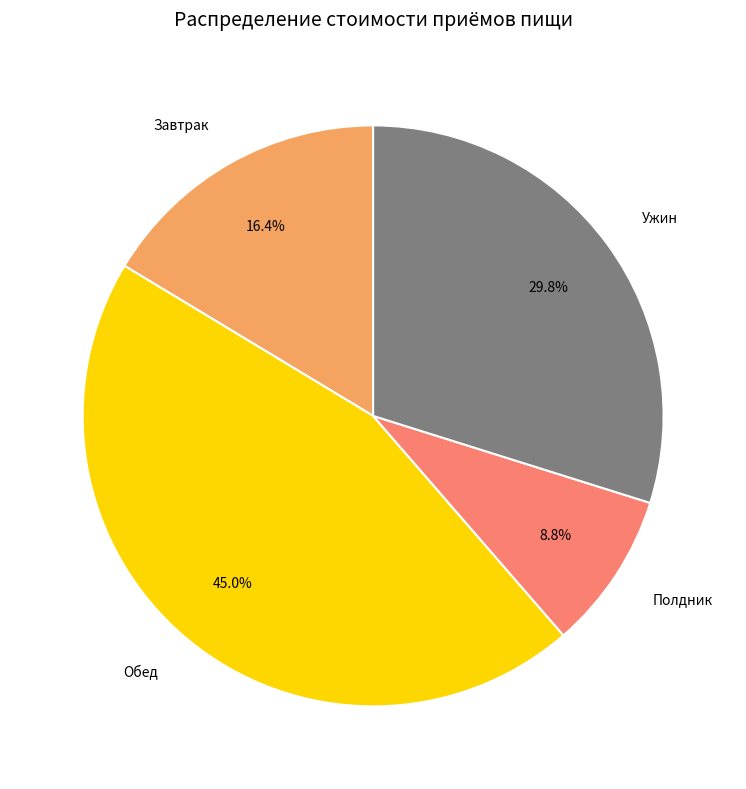

How many slices are in this pie chart?

4